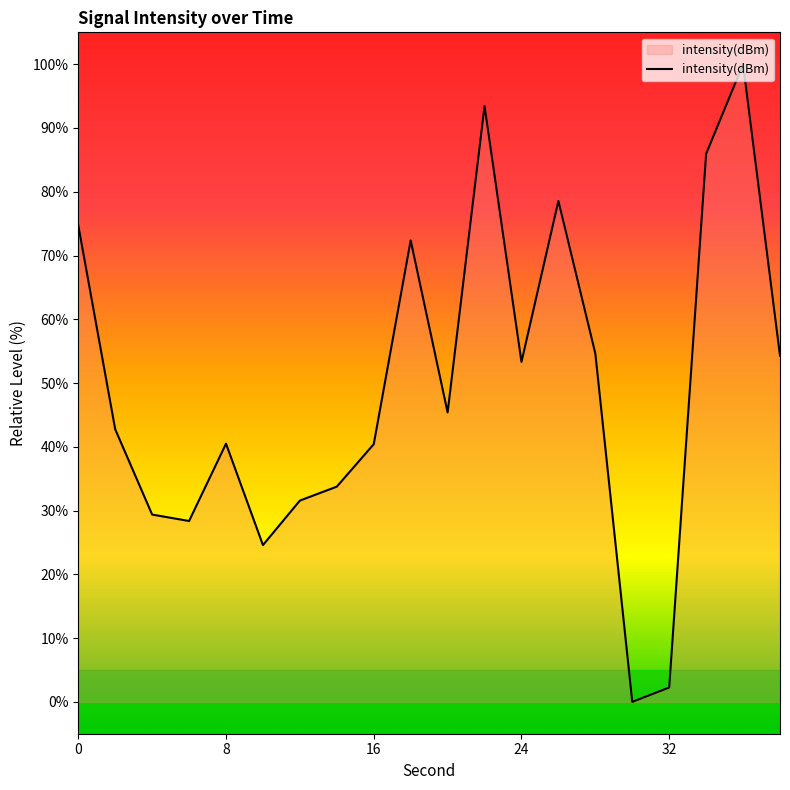

What is the difference between the maximum and minimum values?

100.0